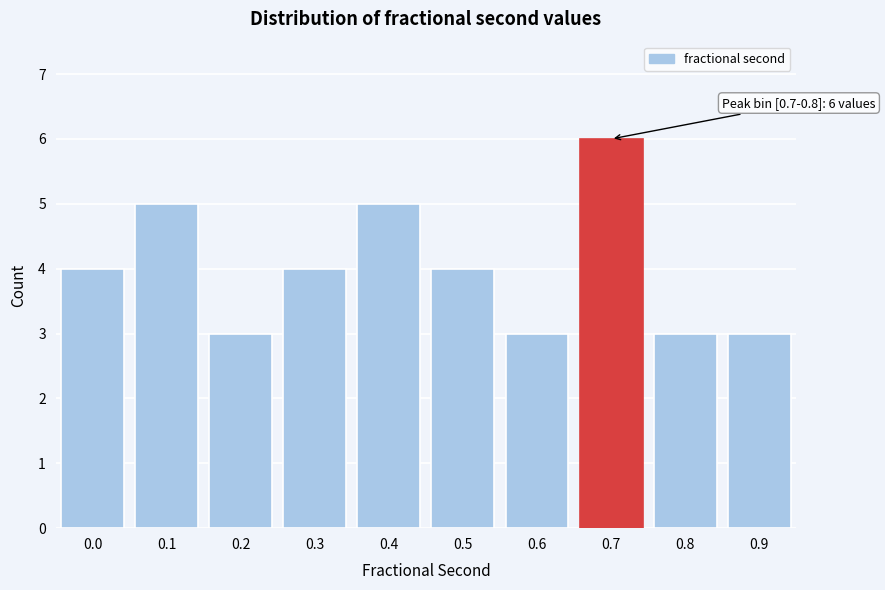

Reading left to right, list all the values displayed in this chart.

0.0=4	0.1=5	0.2=3	0.3=4	0.4=5	0.5=4	0.6=3	0.7=6	0.8=3	0.9=3